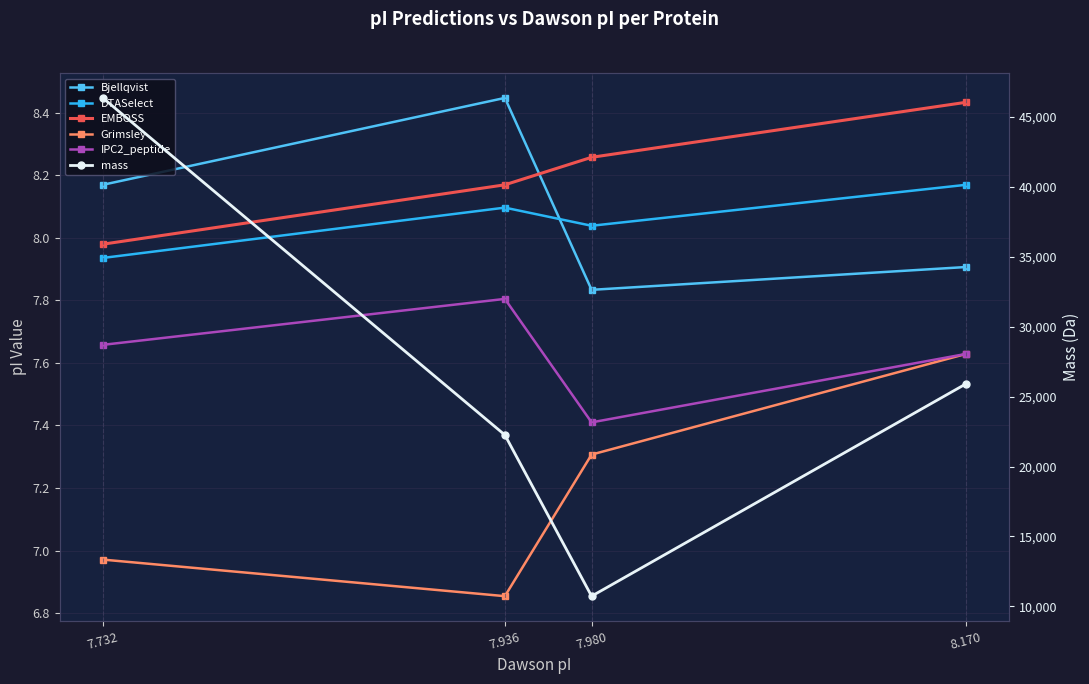

What are all the series names shown in the legend?

Bjellqvist, DTASelect, EMBOSS, Grimsley, IPC2_peptide, mass